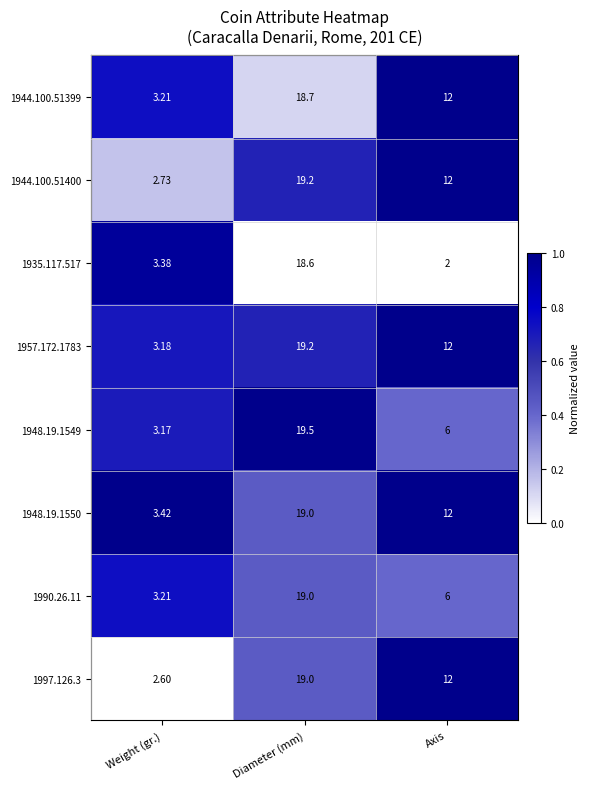

At which label does 1948.19.1549 first exceed 6?

Diameter (mm)